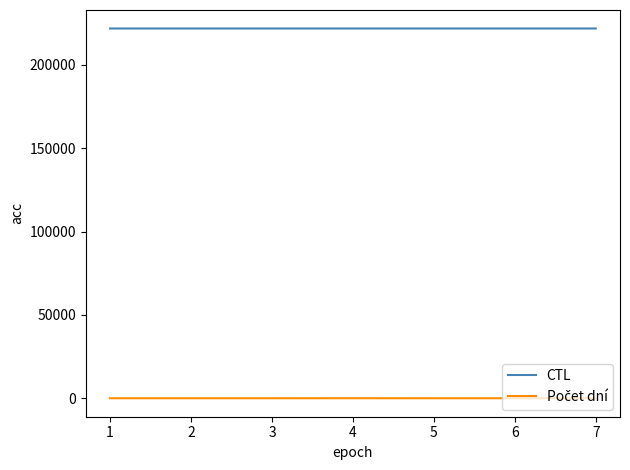

Does the chart display data point markers on the line(s)?

No